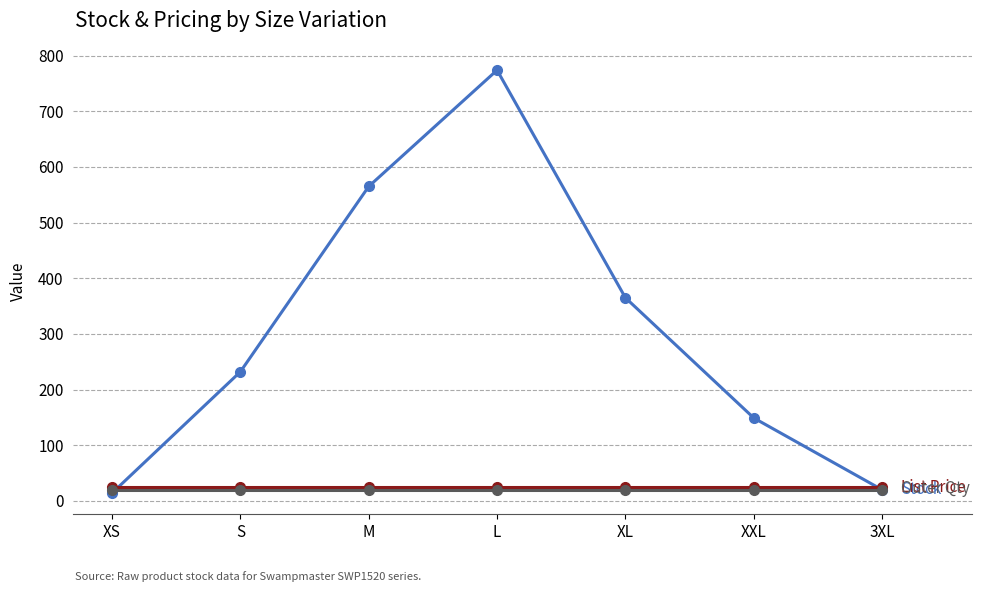

What is the difference between the highest and lowest values at XL?

345.0